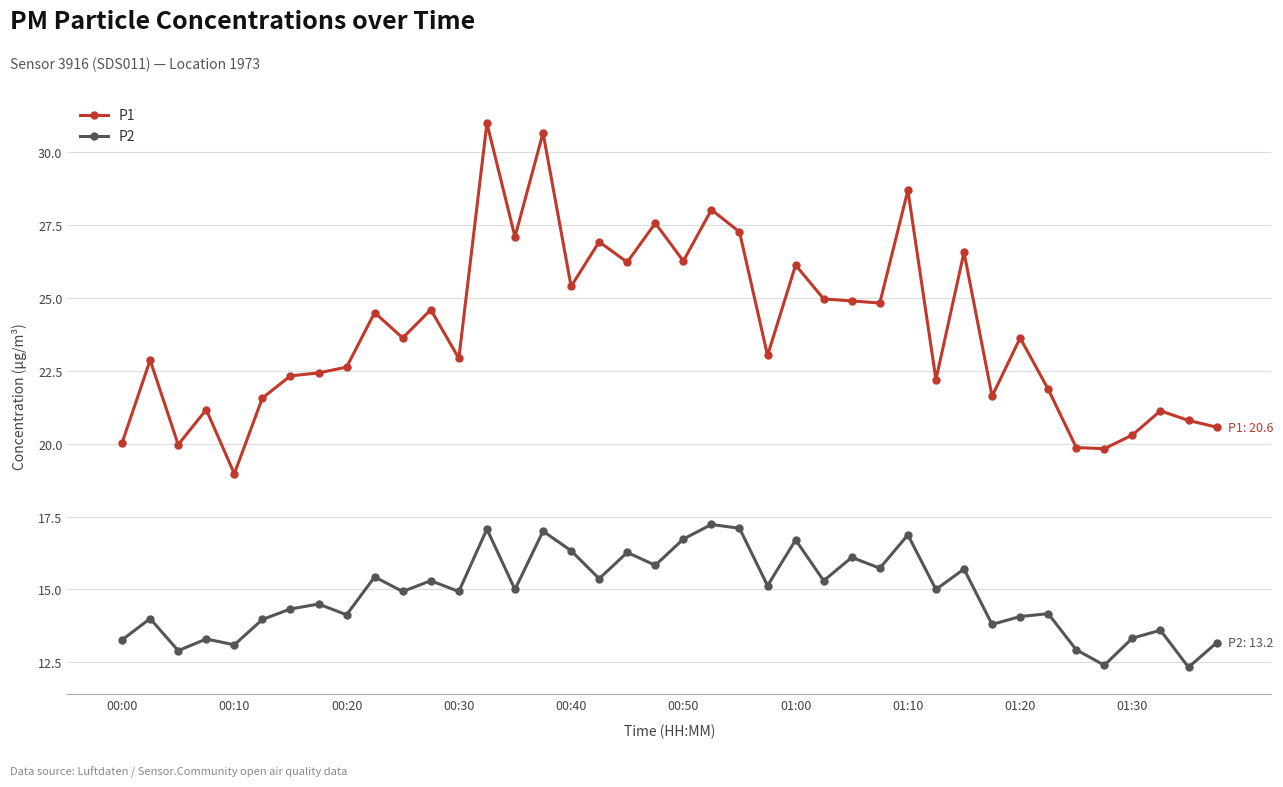

What is the value of the P2 point at the 33rd from the left?

14.1